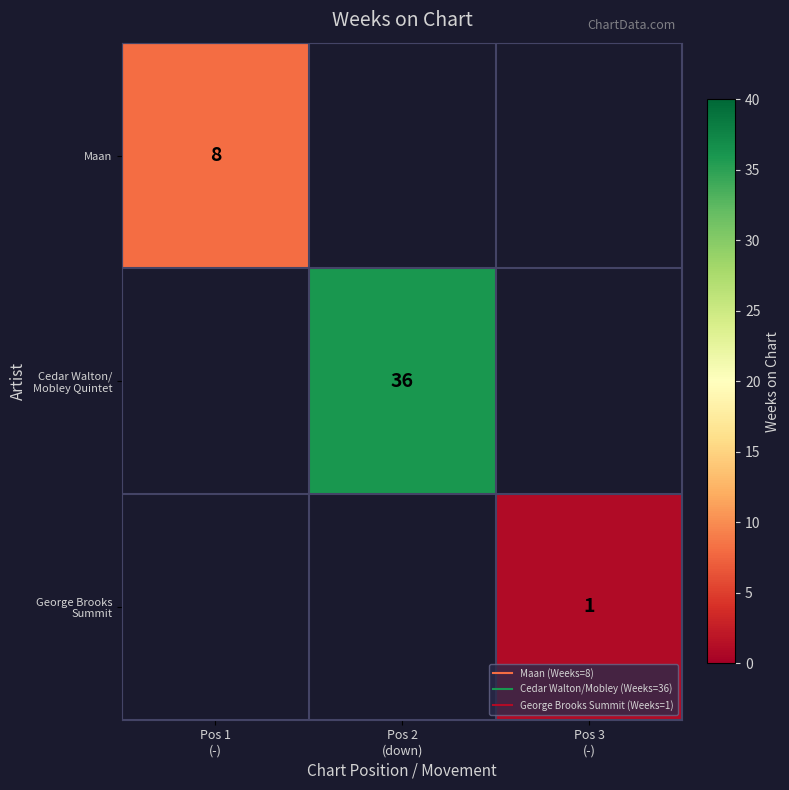

What is the smallest value displayed?

1.0